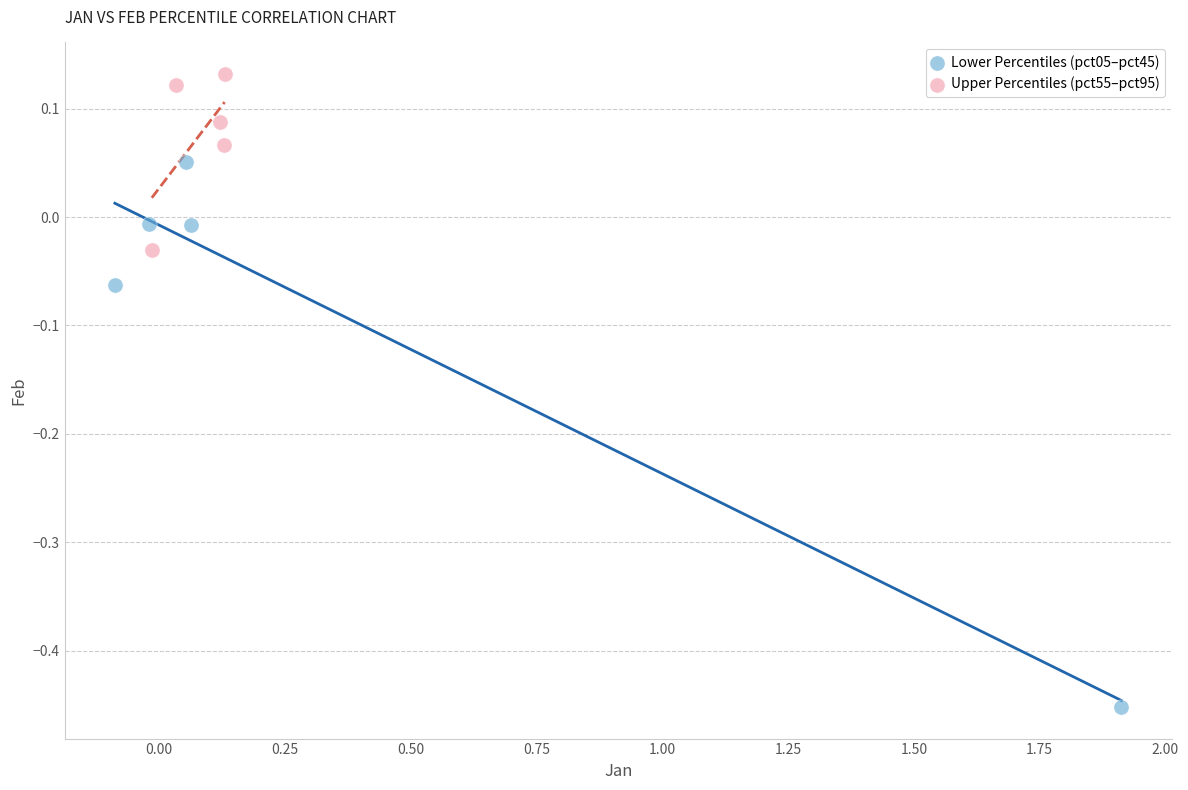

Which series reaches the minimum Y coordinate?

Lower Percentiles (pct05–pct45)